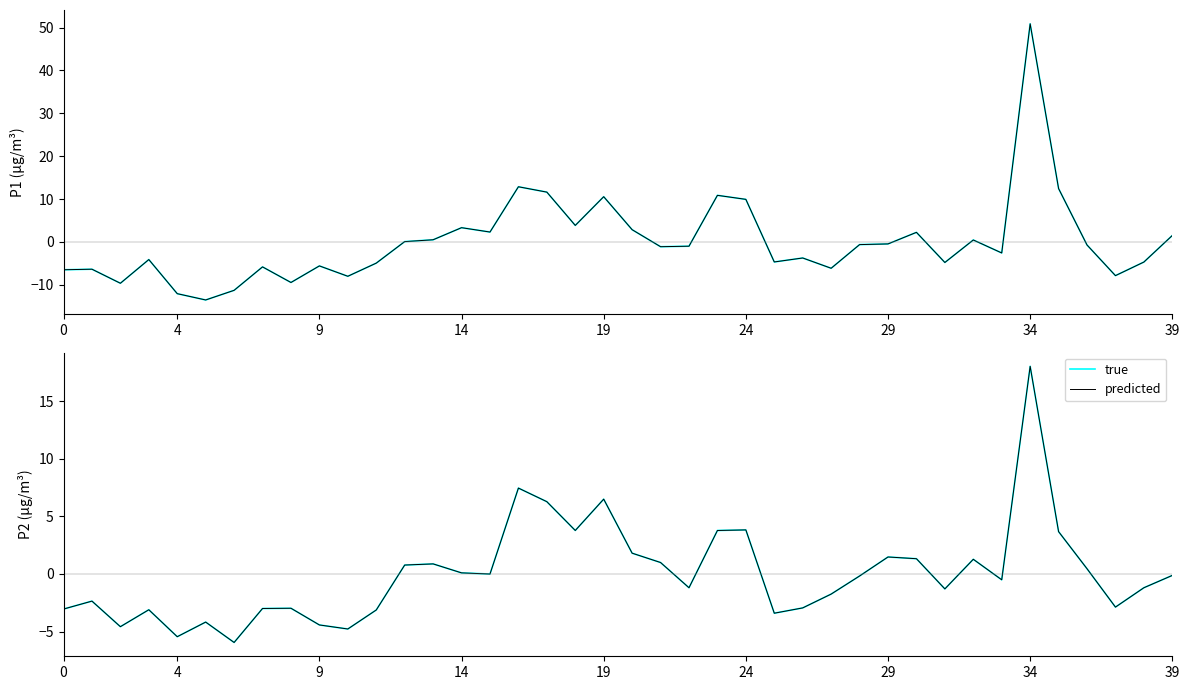

True or false: true and predicted intersect in this chart.

False